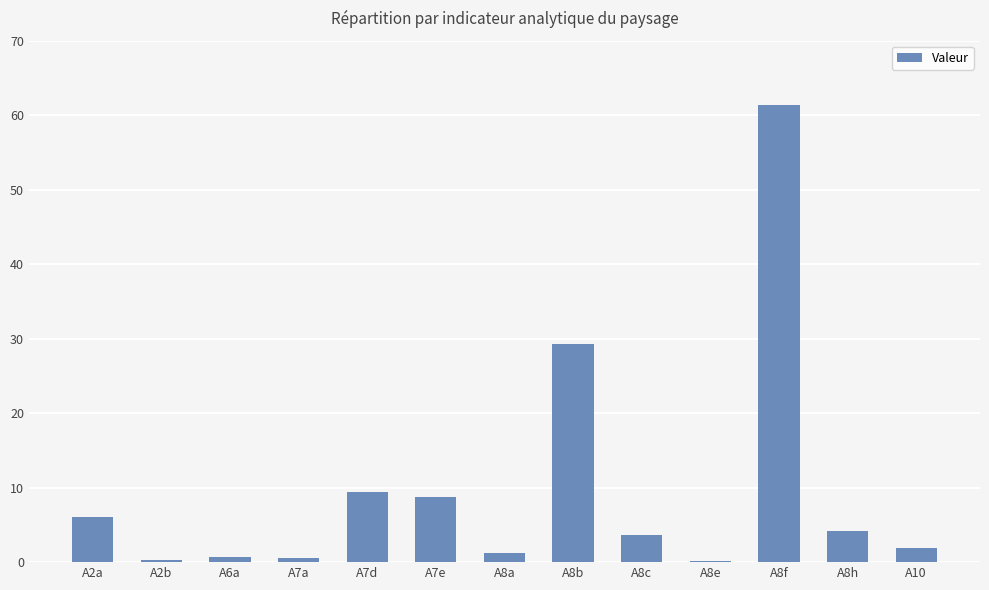

Where is the data nearest to the value 30?

A8b